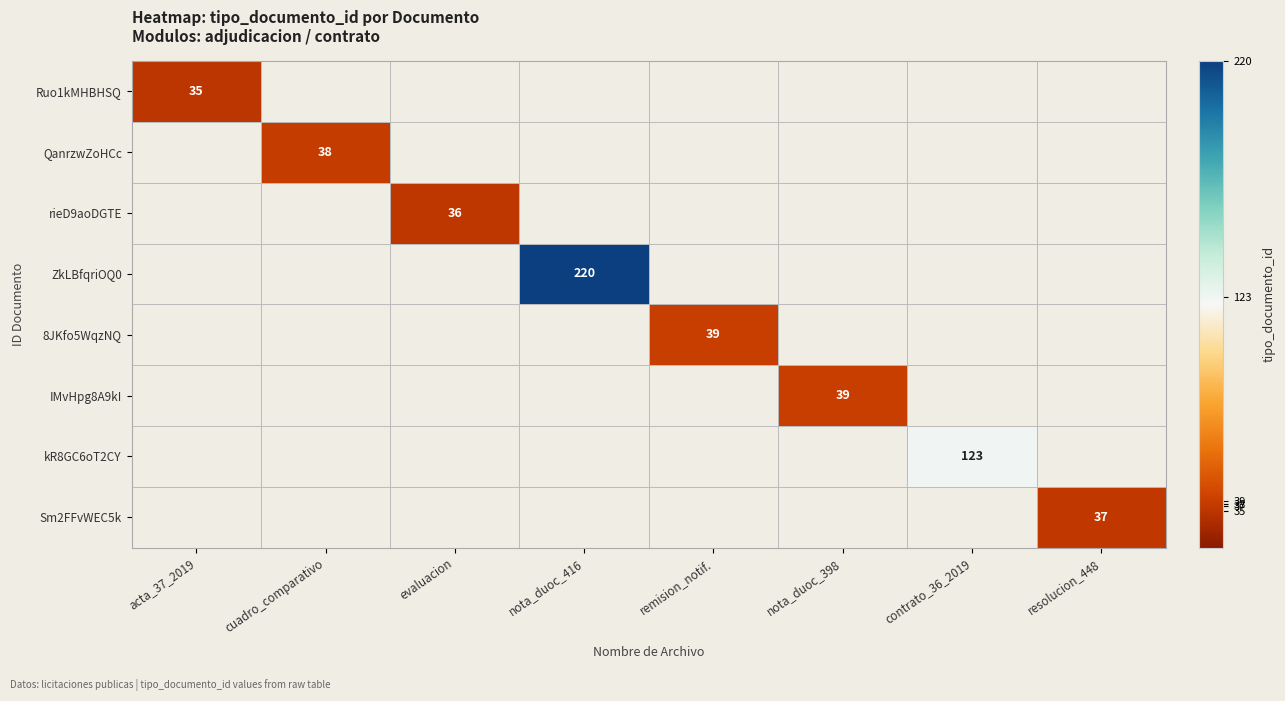

Which category has the highest value across all series?

nota_duoc_416